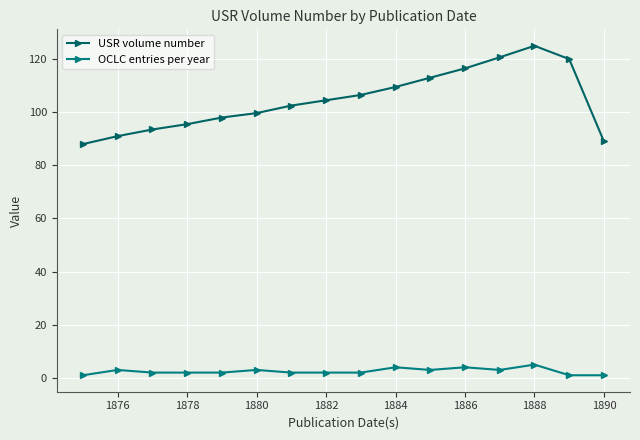

How many interior local peaks does the USR volume number series have?

1